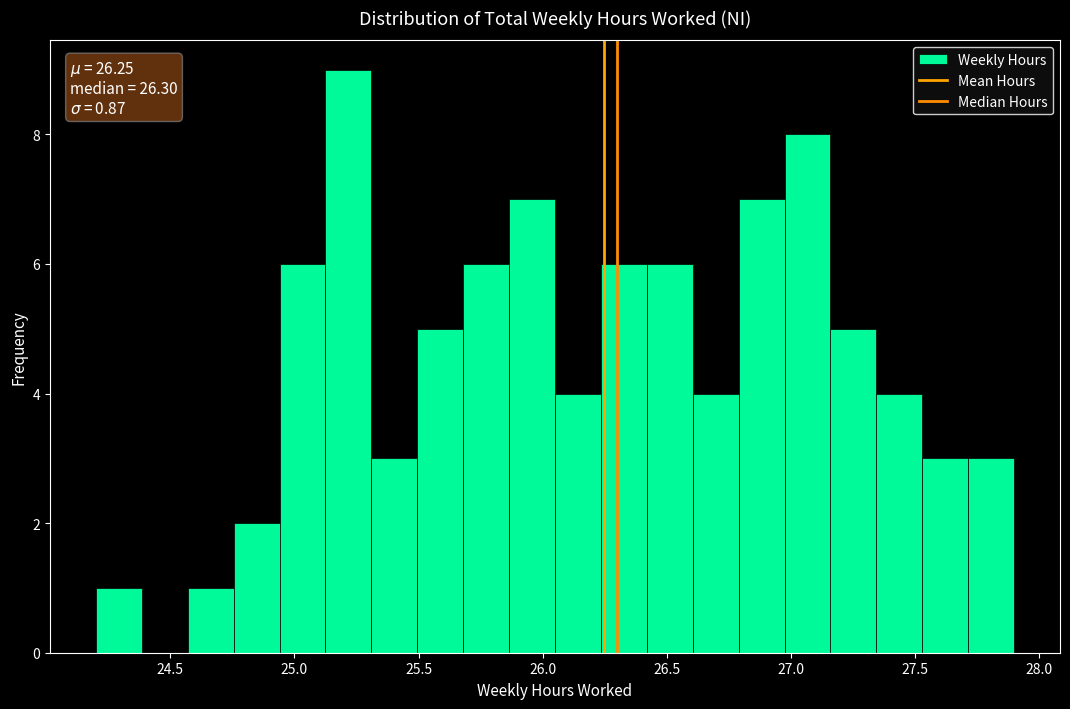

Around what value on the x-axis is the tallest bar? Give the approximate position of its centre, as read against the axis.

25.20